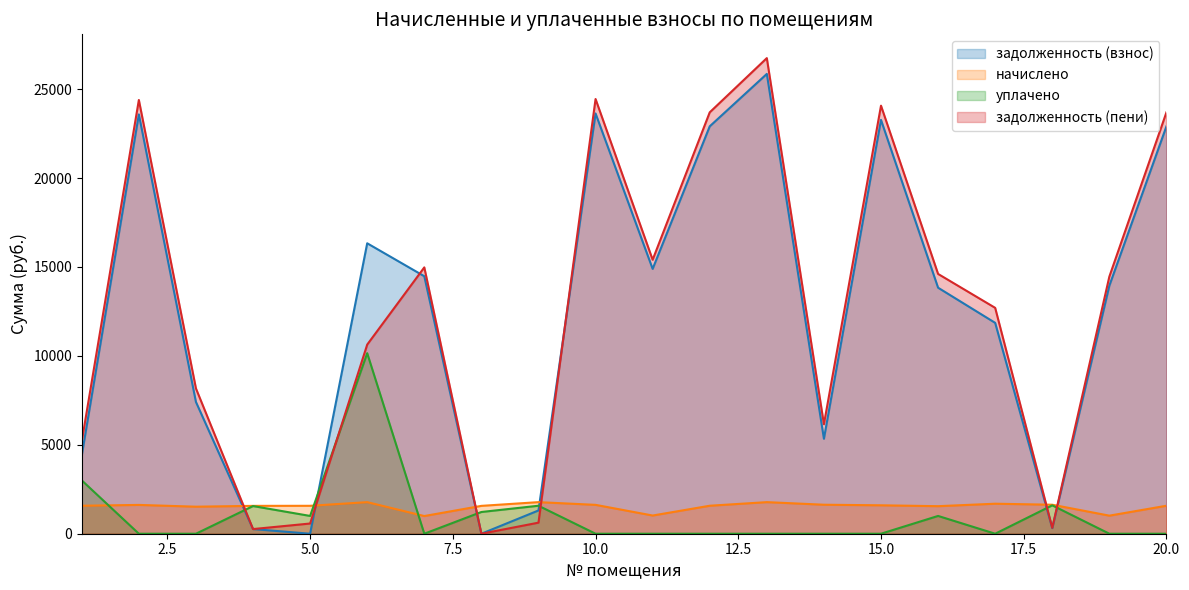

What is the spread (max minus min) of values at 9?

1153.7